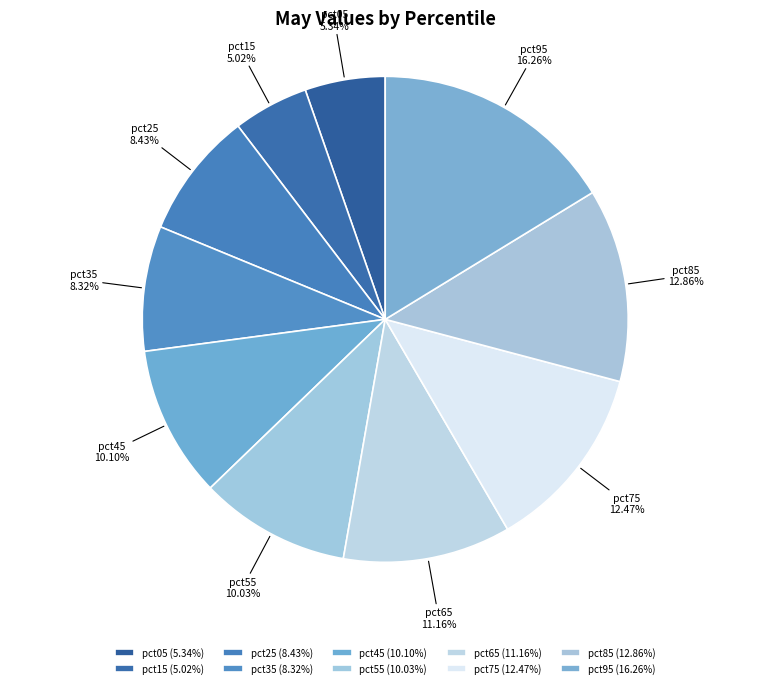

Is it true that pct15 is 5% of the pie?

True